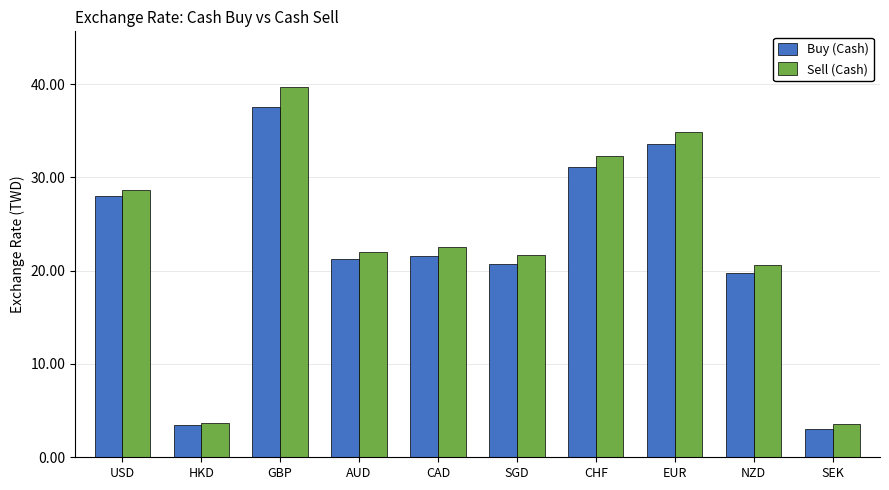

Which category has the highest value in the Sell (Cash) series?

GBP